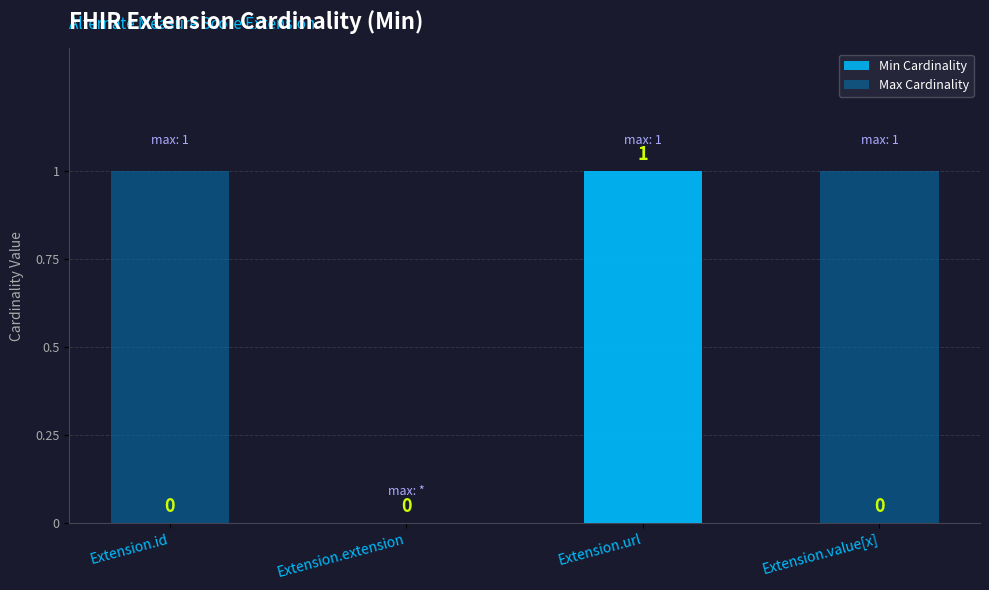

How many values in the Min Cardinality series exceed 0?

1